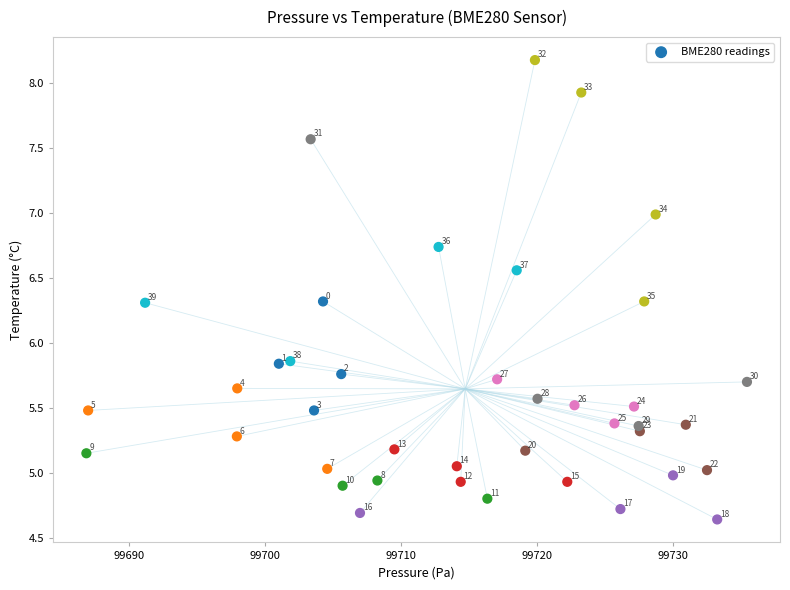

What is the range of X values (max minus min)?

48.6